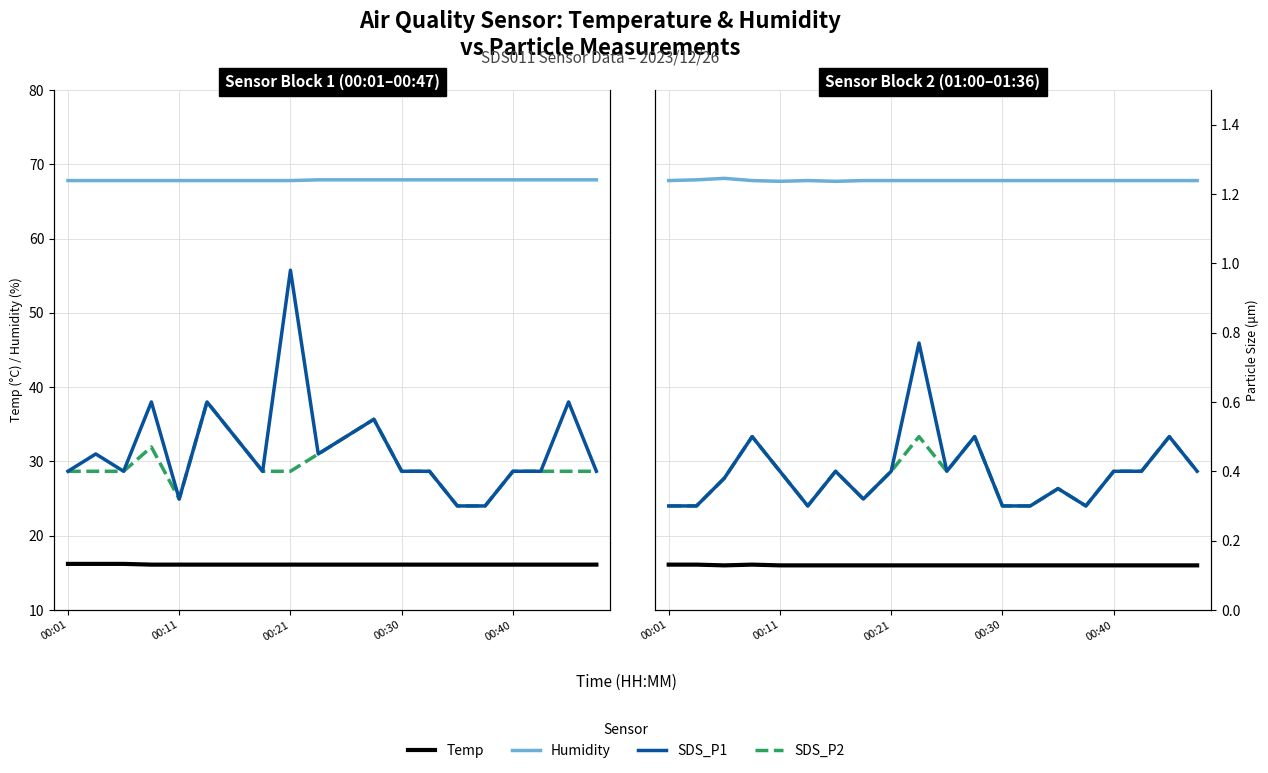

True or false: Temp has more than 2 points higher than both neighbors.

False